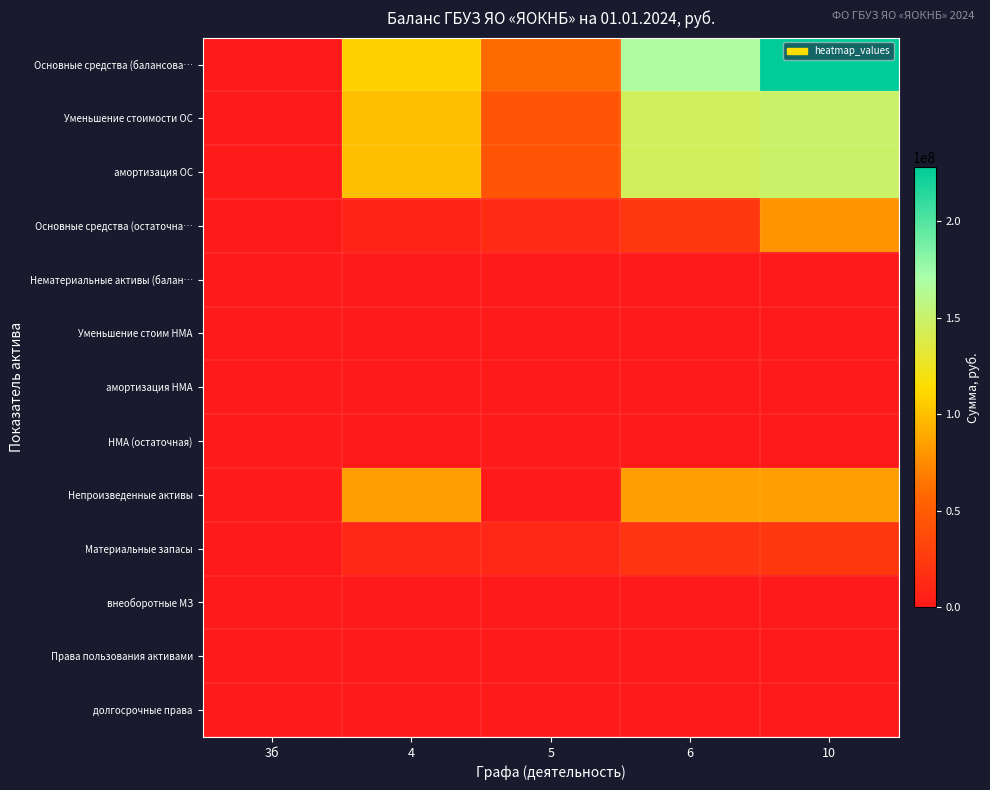

At which category is the sum across all series the highest?

10